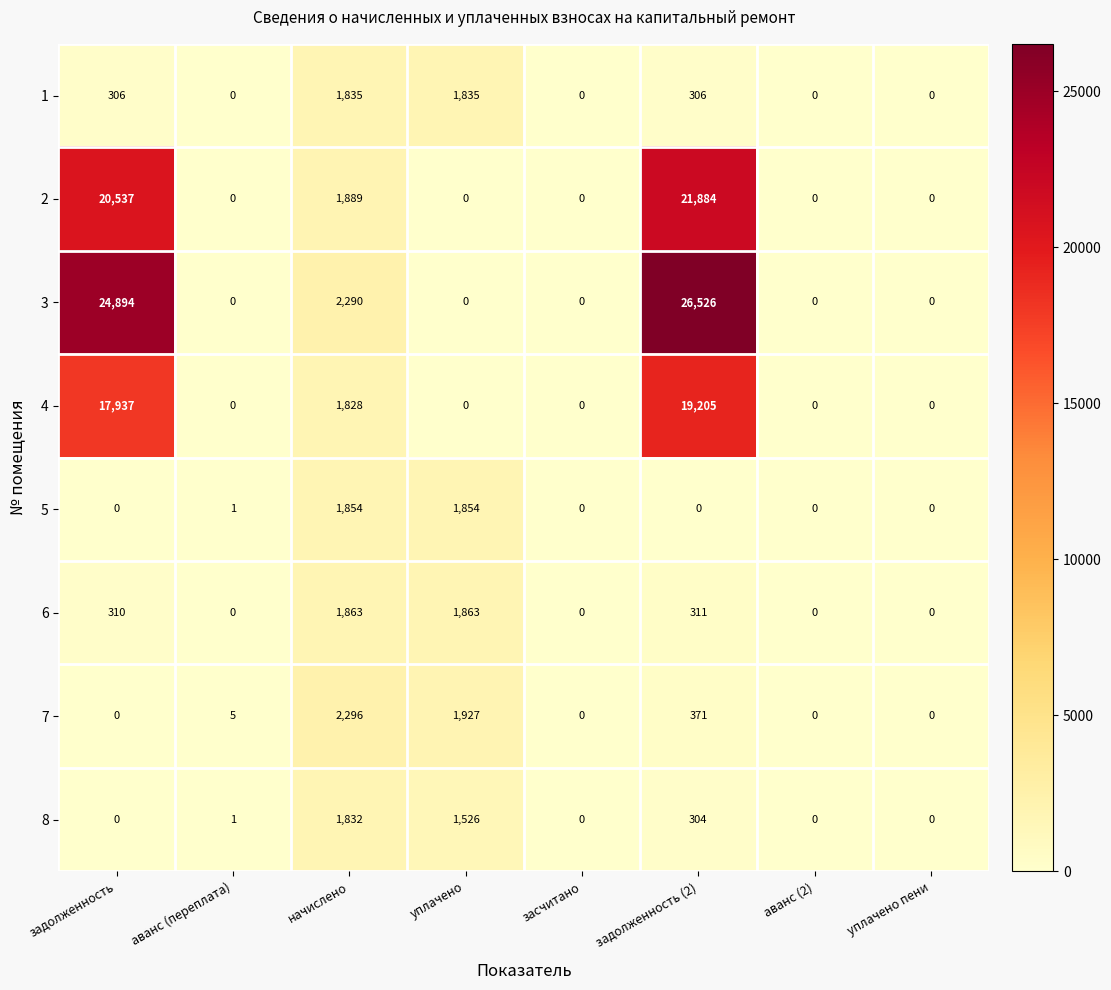

What is the maximum value for 6?

1863